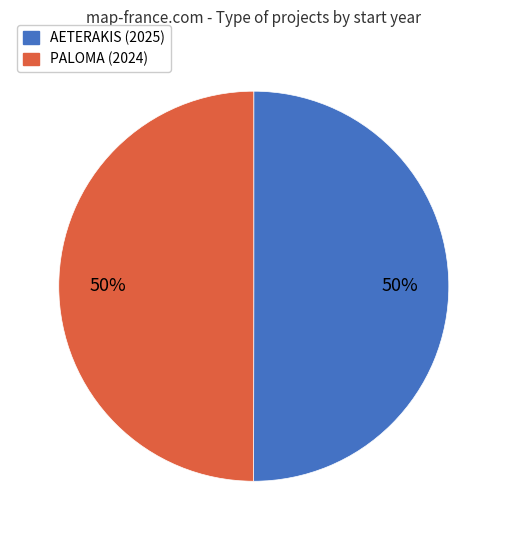

To the nearest percent, what is the average slice percentage?

50%